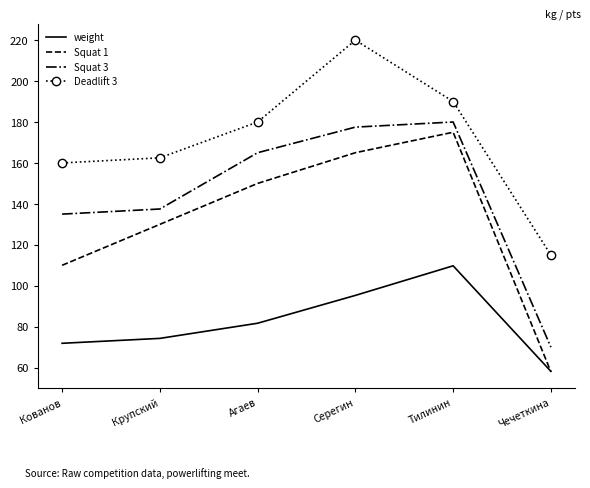

At Серегин, list the series in order from largest to smallest.

Deadlift 3, Squat 3, Squat 1, weight